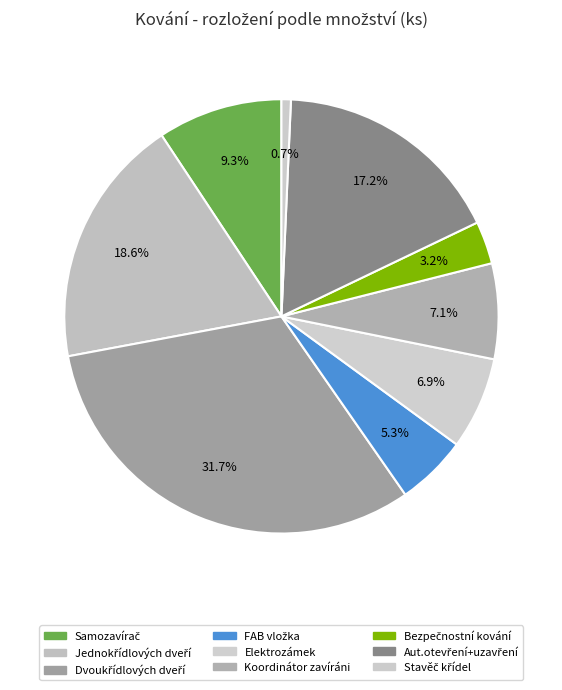

Is there a majority slice in this chart?

No